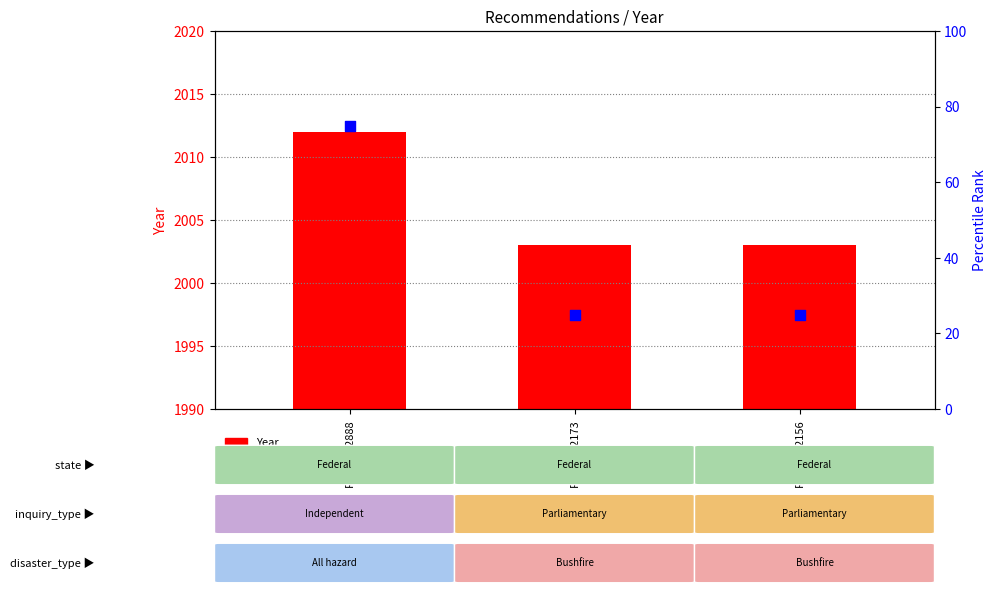

At how many categories does at least one series exceed 1533?

3